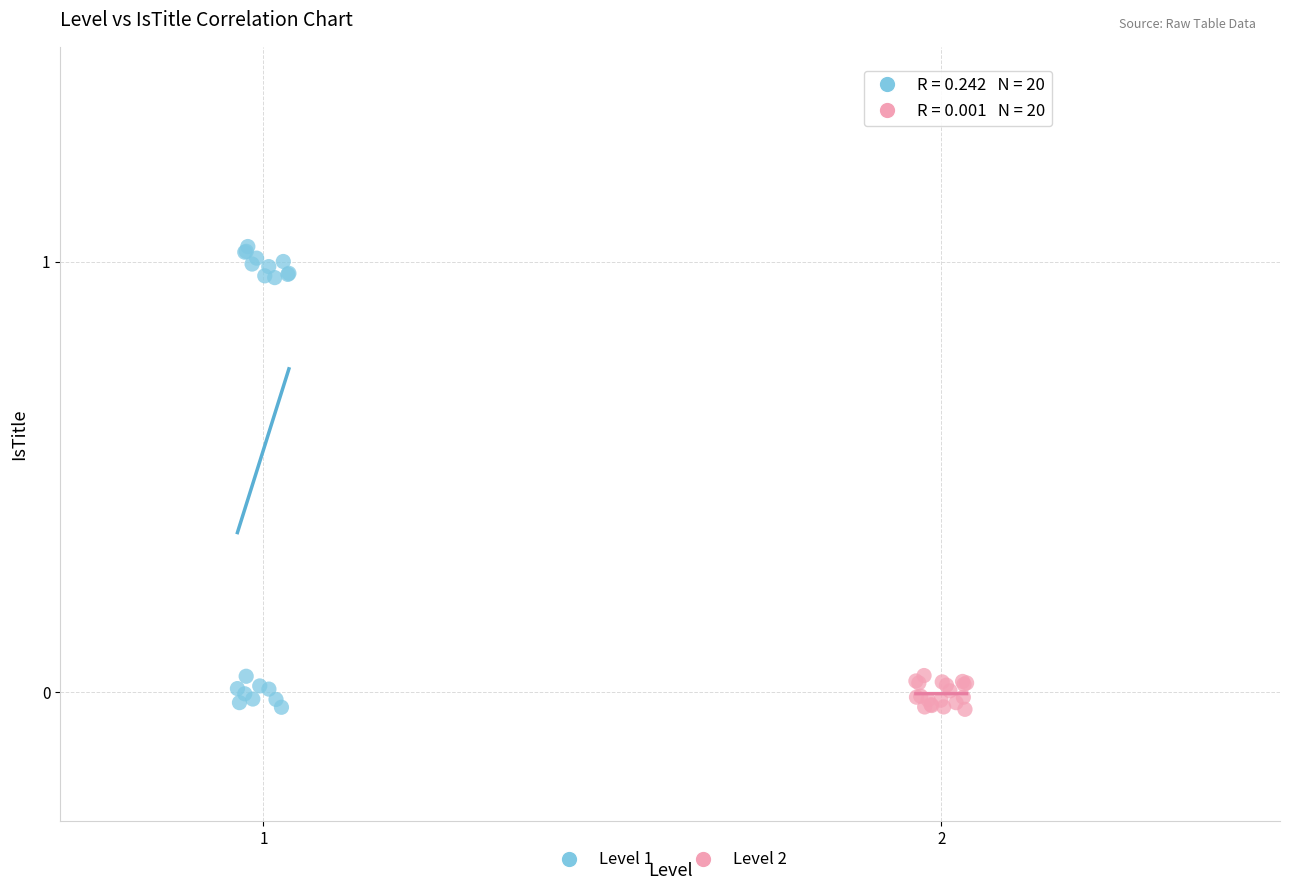

Which series has the largest Y range (max minus min)?

Level 1